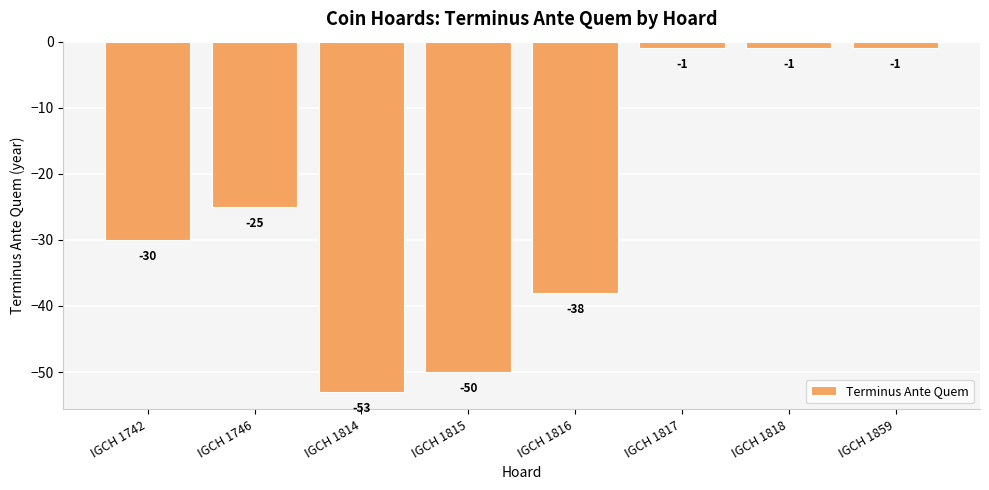

Between IGCH 1859 and IGCH 1814, which is larger?

IGCH 1859